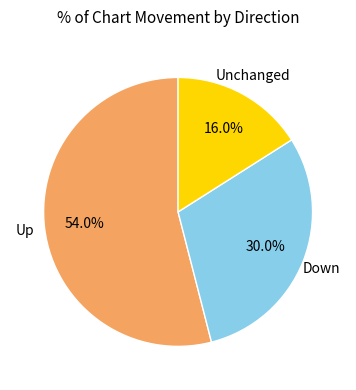

Is there any slice that represents more than half of the pie?

Yes